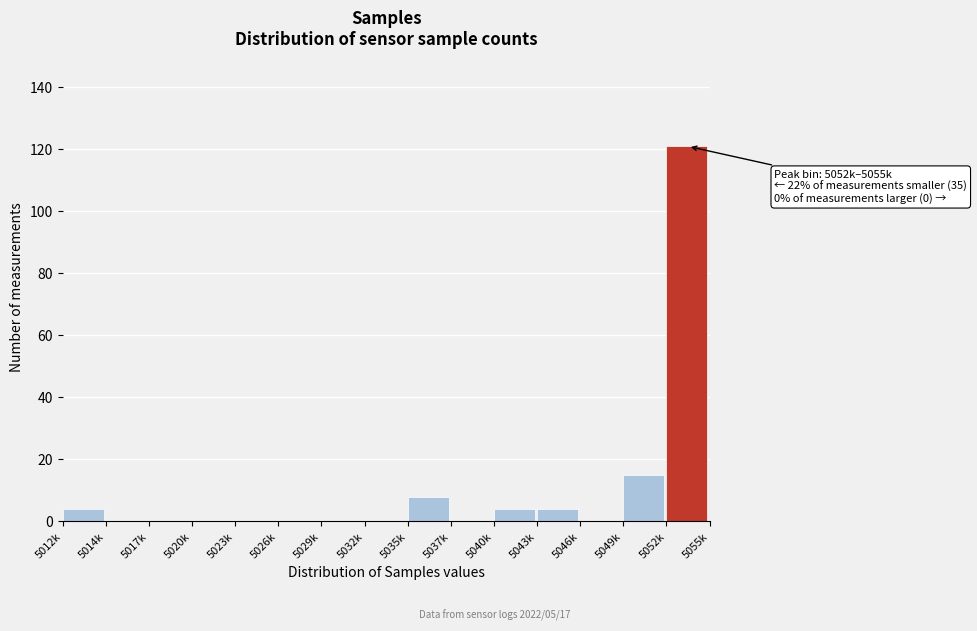

Reading left to right, what are all the values shown in this chart?

5012k=4	5014k=0	5017k=0	5020k=0	5023k=0	5026k=0	5029k=0	5032k=0	5035k=8	5037k=0	5040k=4	5043k=4	5046k=0	5049k=15	5052k=121